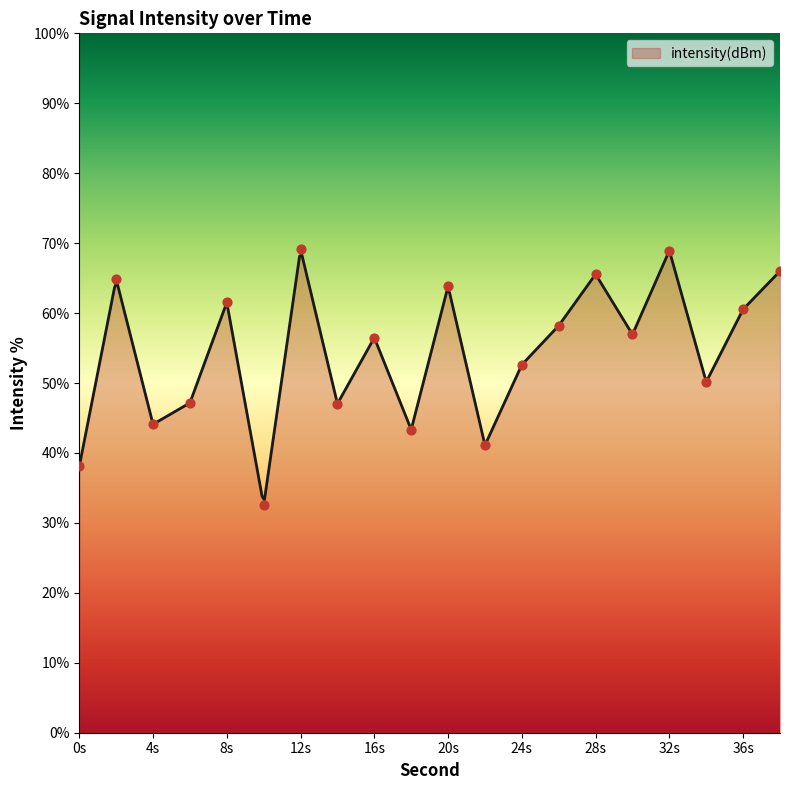

Approximately how many times larger is the value at 14 compared to 10?

1.4